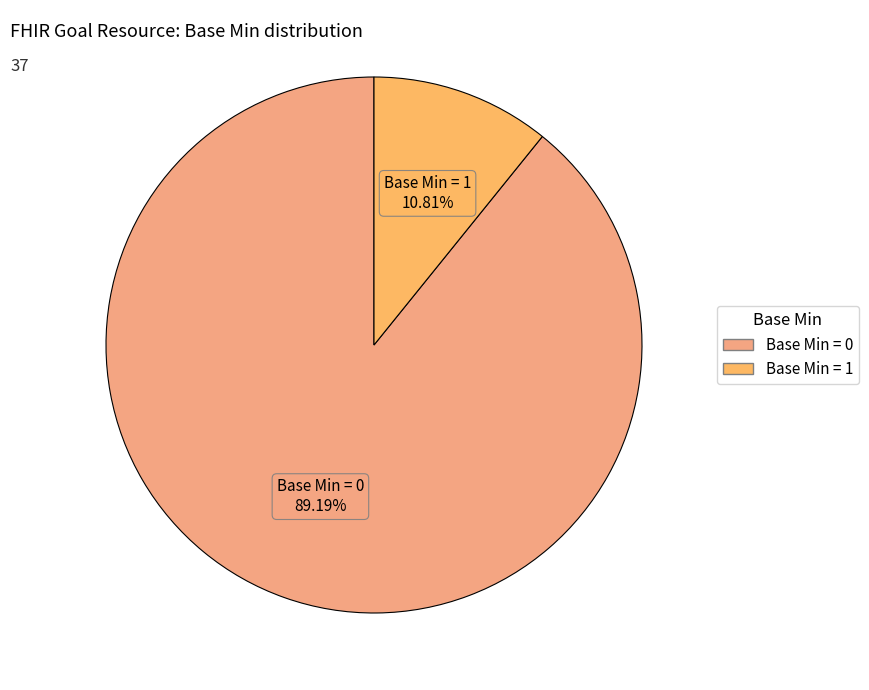

How many segments does this pie chart have?

2